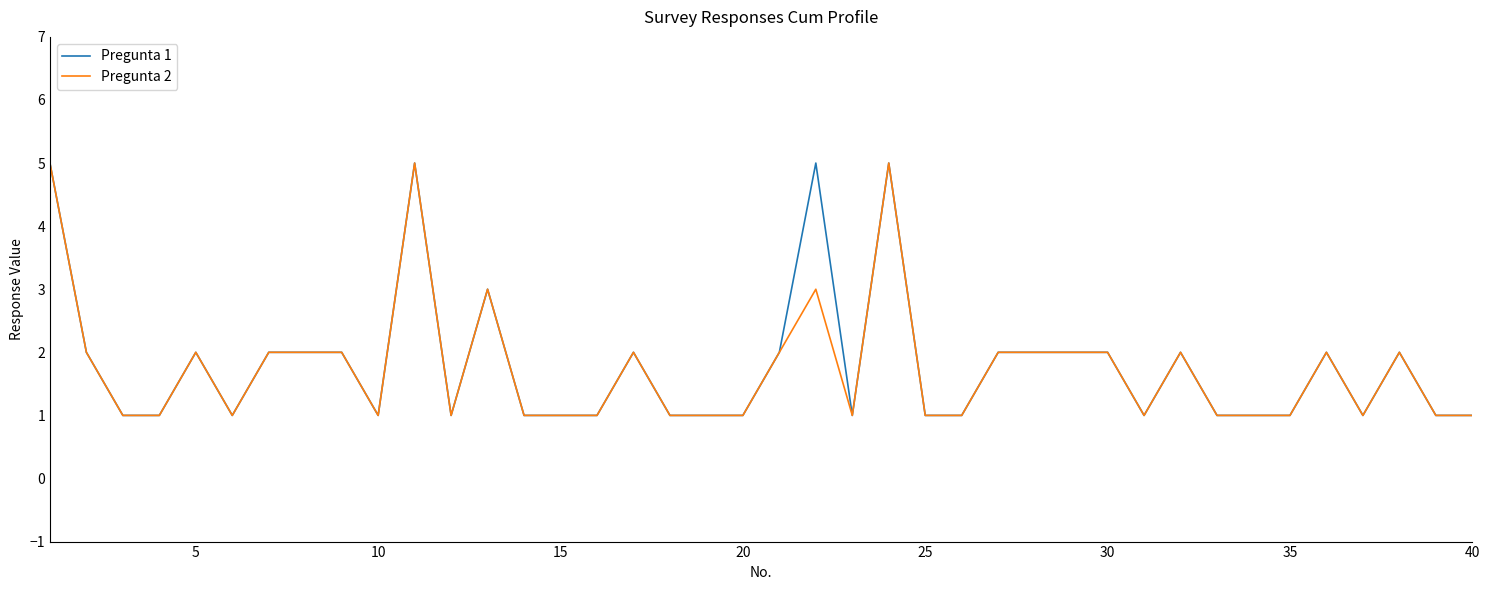

What is the greatest value displayed?

5